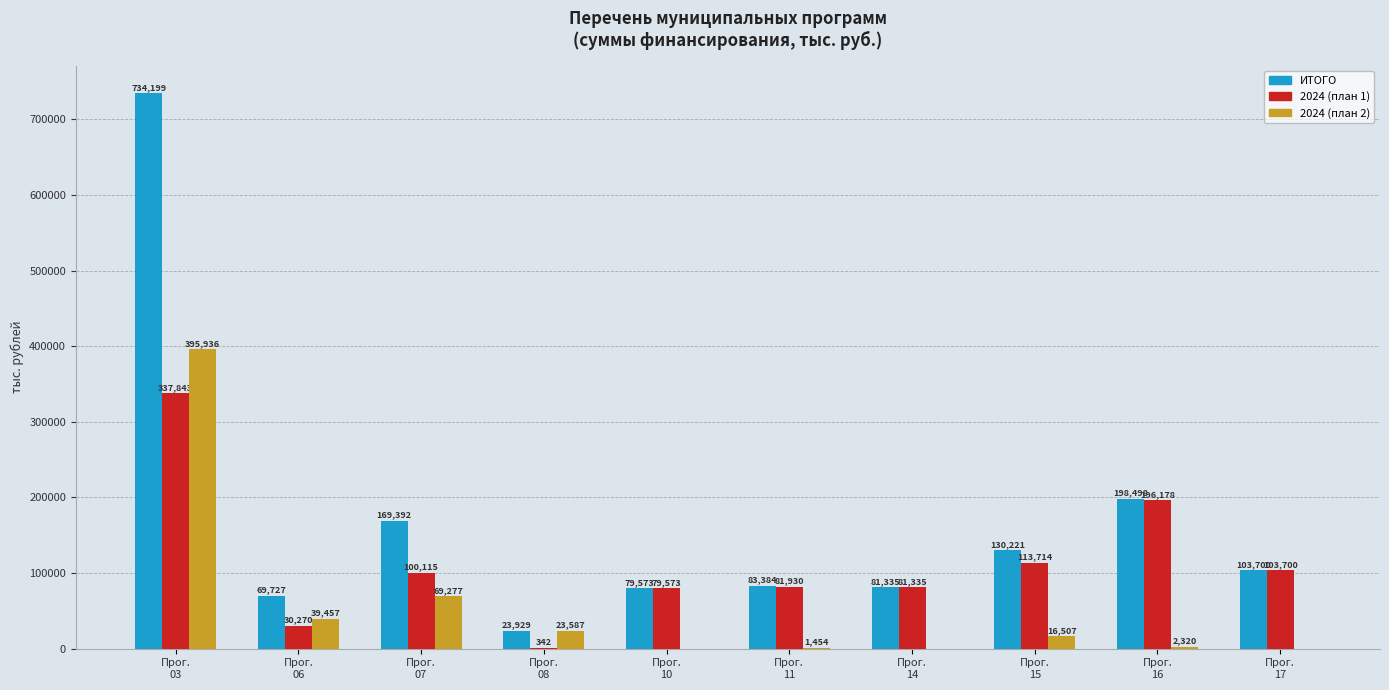

What is the greatest value displayed?

734199